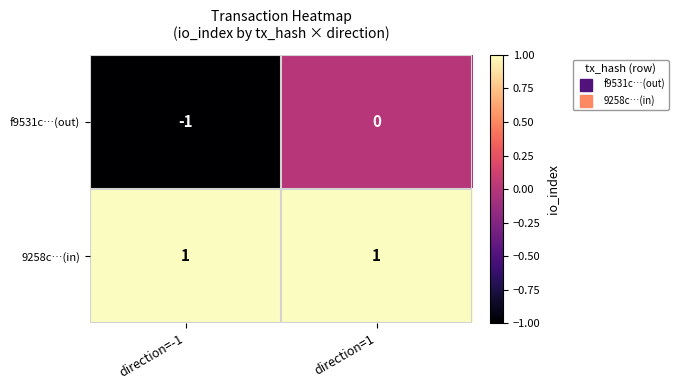

At which category is the sum across all series the highest?

direction=1